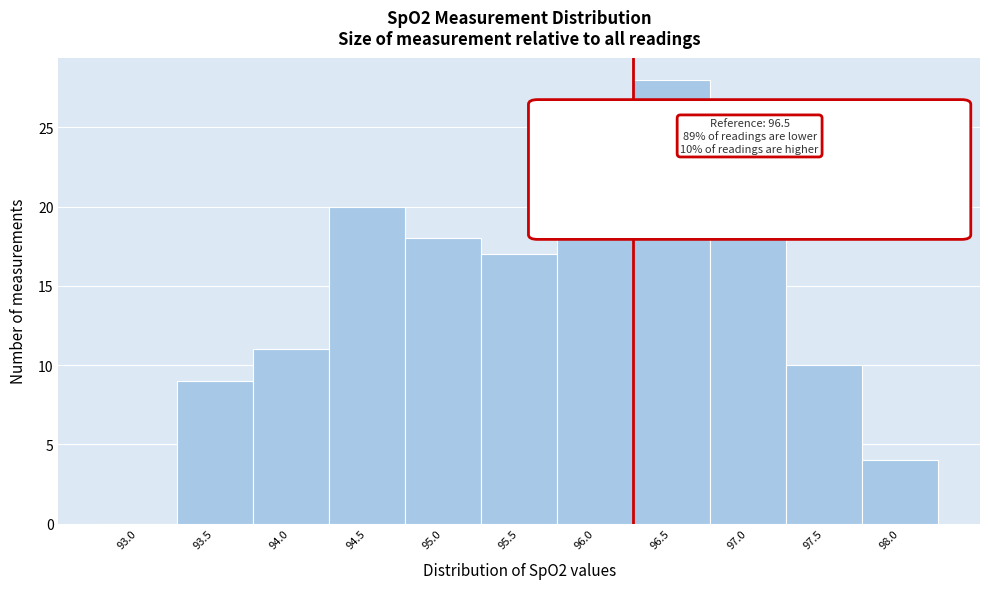

Reading right to left, extract all data points from this chart.

98.0=4	97.5=10	97.0=22	96.5=28	96.0=21	95.5=17	95.0=18	94.5=20	94.0=11	93.5=9	93.0=0